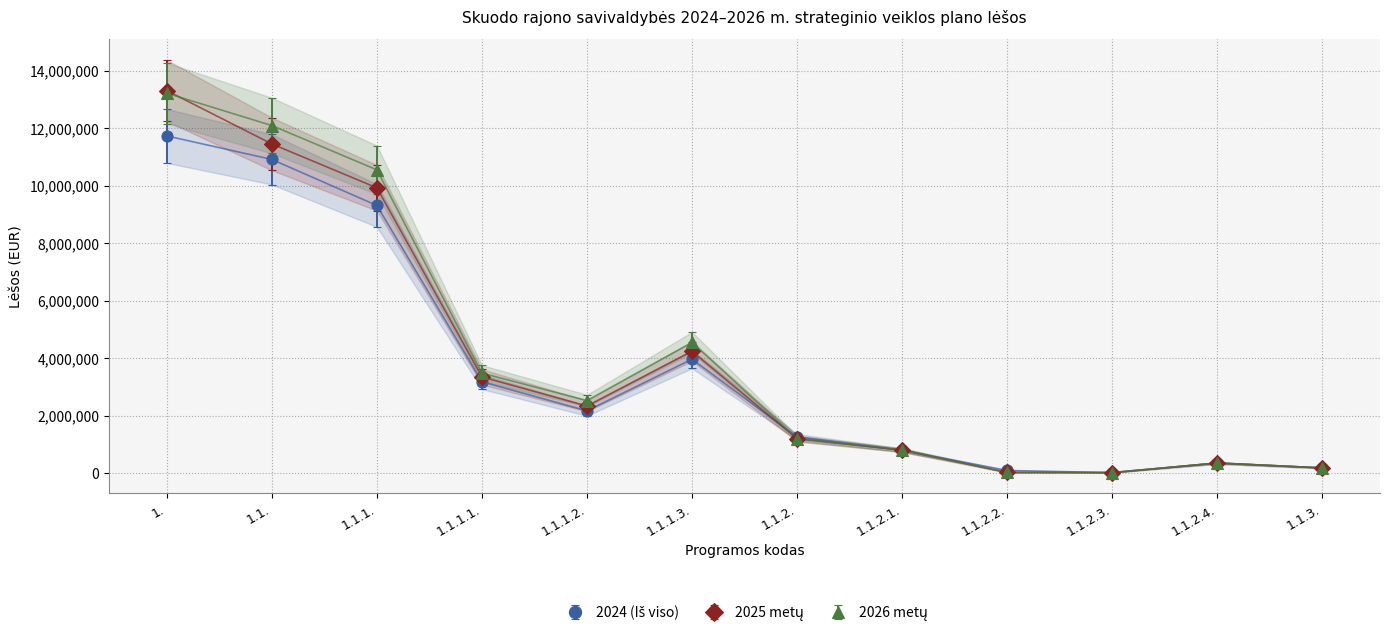

What is the maximum value for 2025 metų?

13303600